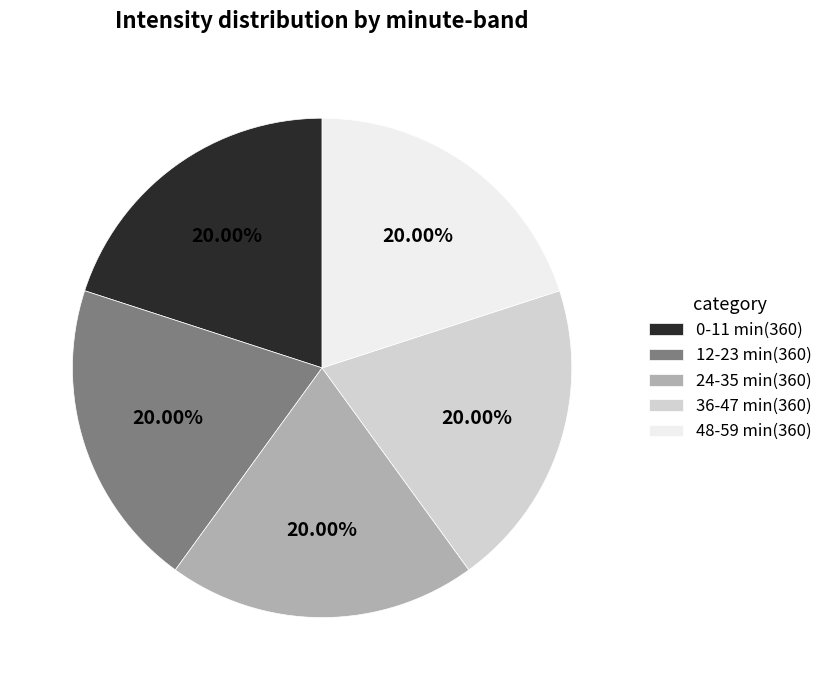

Is there any slice that represents more than half of the pie?

No